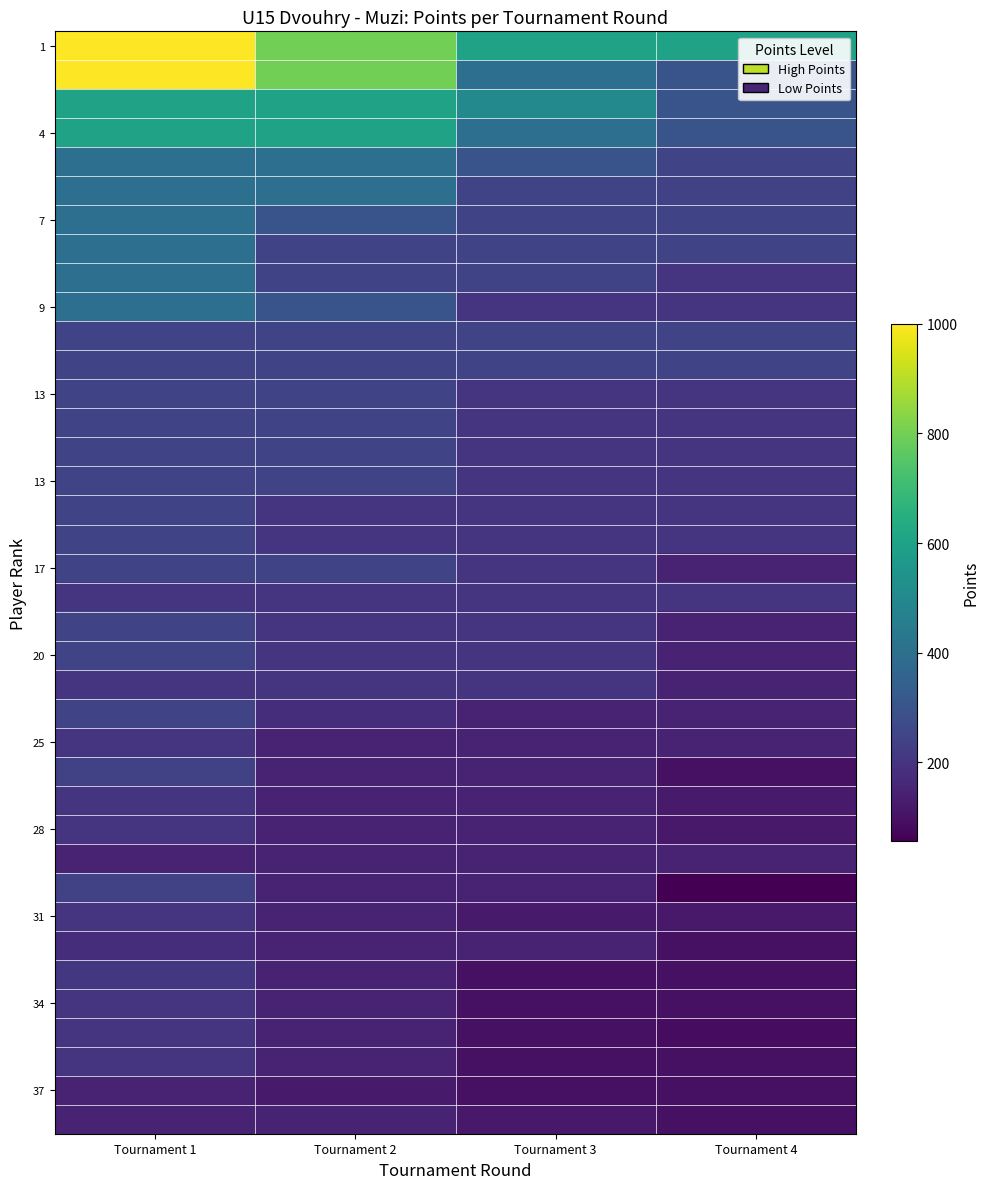

How many categories are shown in the chart?

4